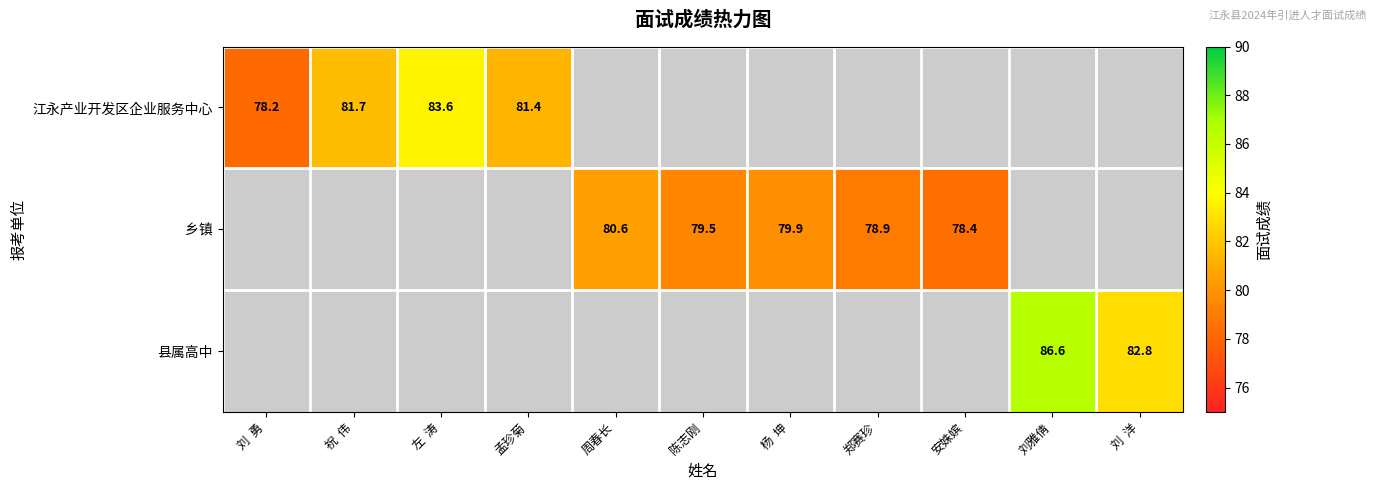

What is the difference between the 江永产业开发区企业服务中心 values at 刘  勇 and 左  涛?

5.4